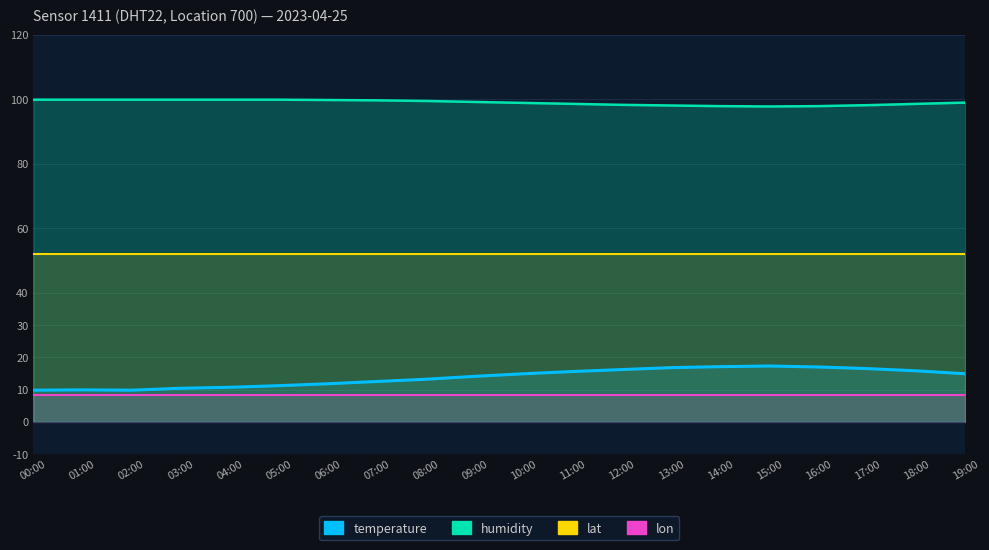

Which series changed the most between 06:00 and 16:00?

temperature